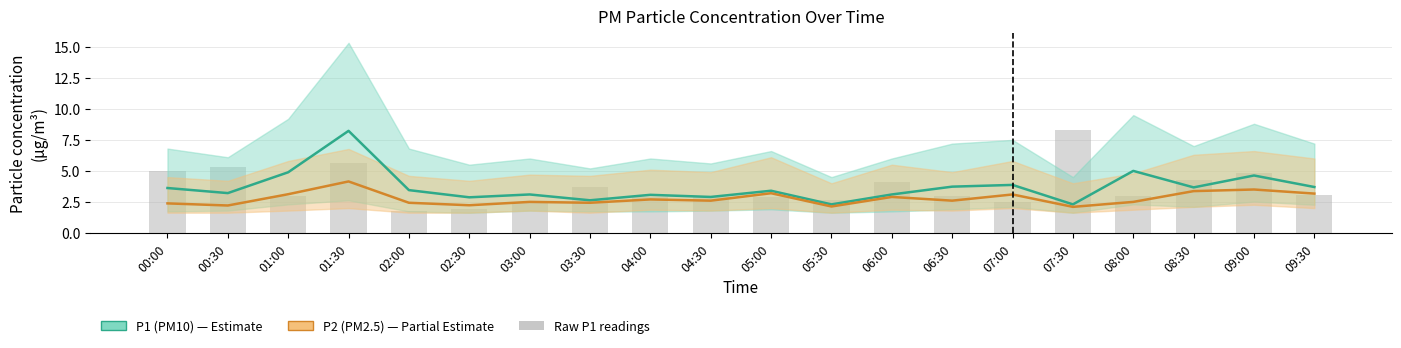

At which label does P1 (PM10) reach its peak?

01:30